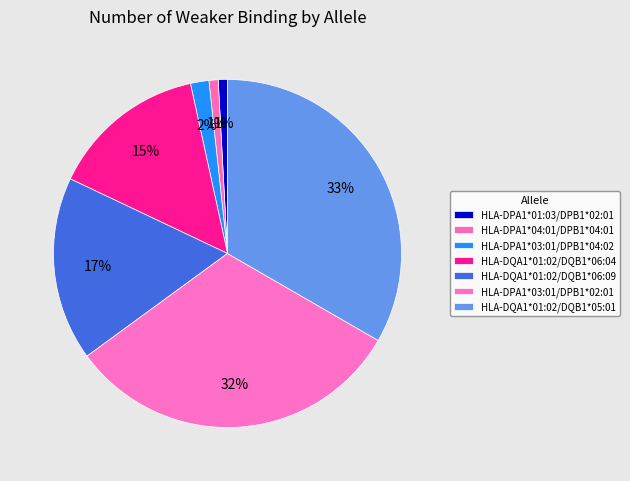

Count the number of slices in the pie.

7